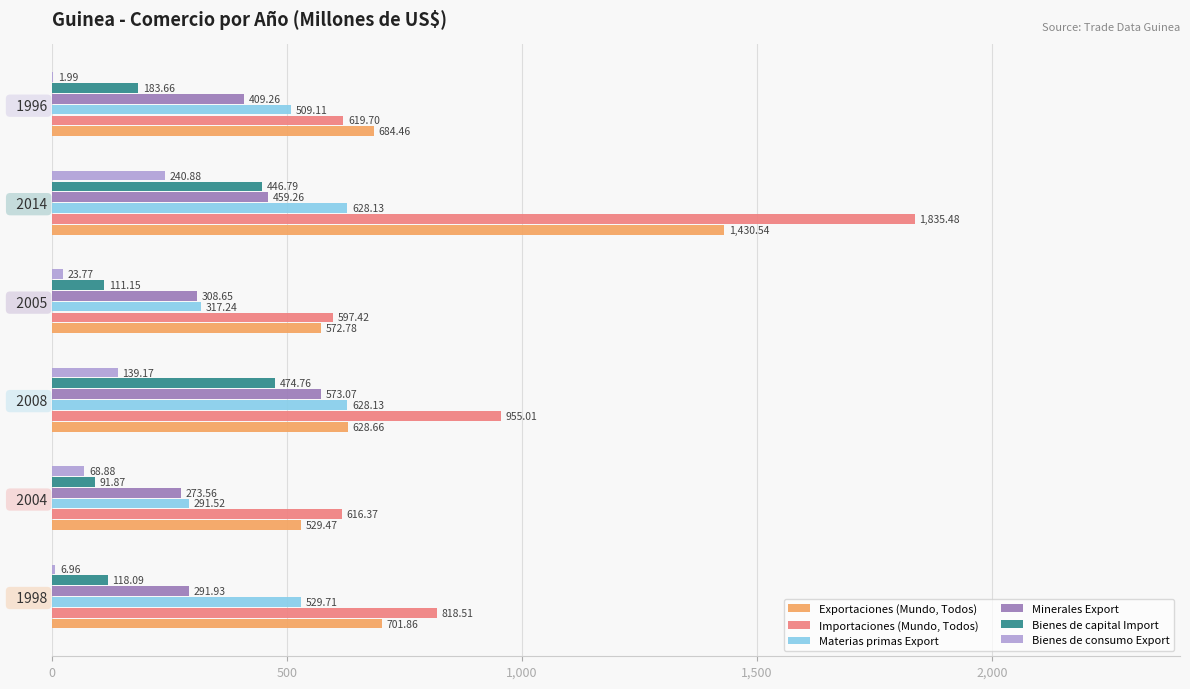

At which category is the sum across all series the highest?

  2014